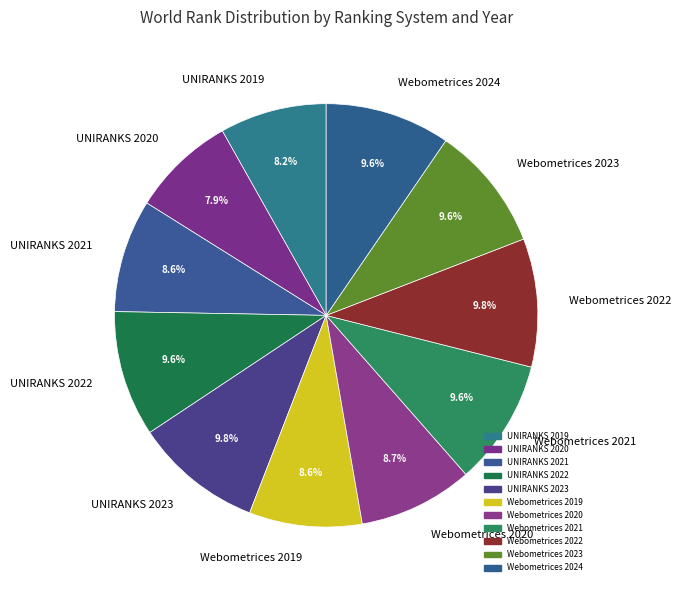

How many slices are in this pie chart?

11